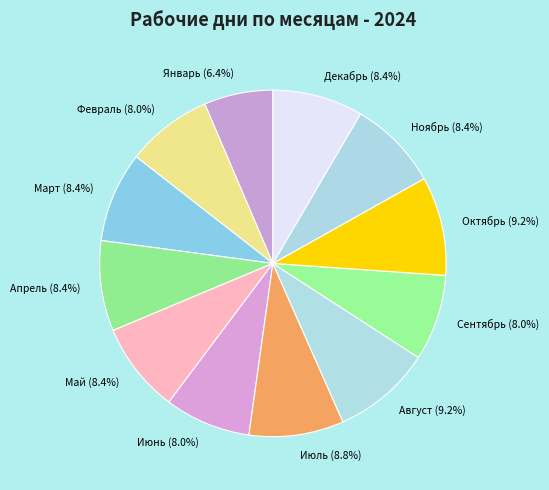

To the nearest percent, what is the difference between the largest and smallest slice percentages?

3%